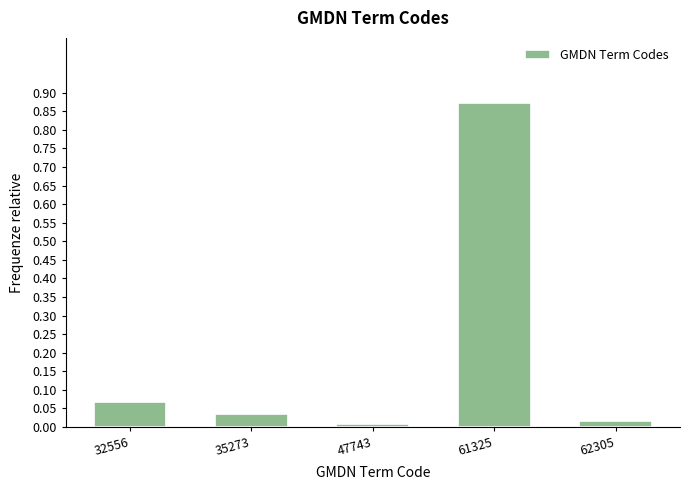

Which label corresponds to the largest value in the chart?

61325